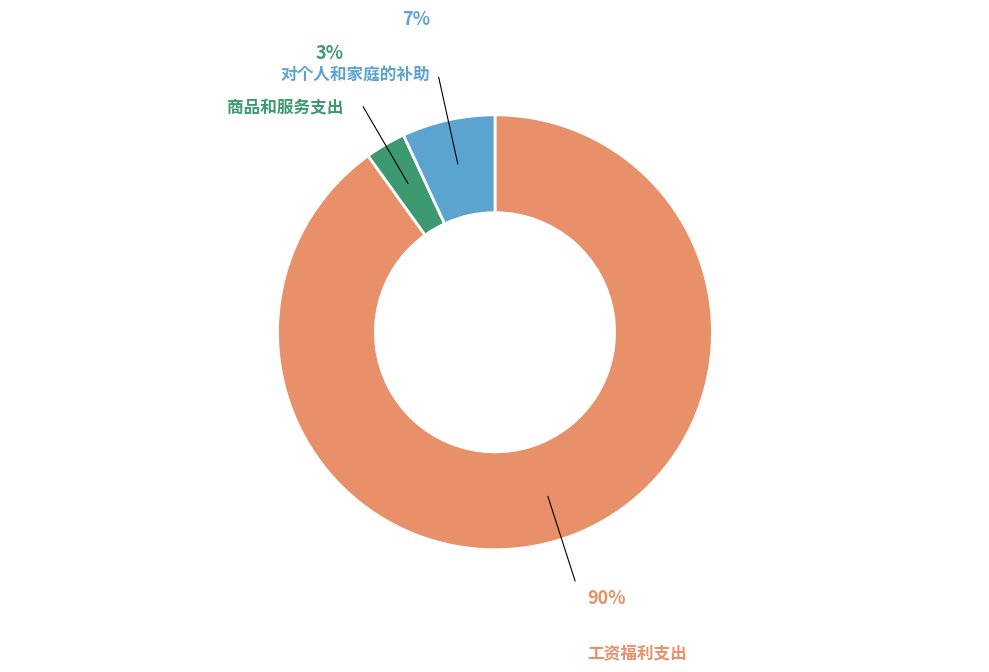

Is there a majority slice in this chart?

Yes